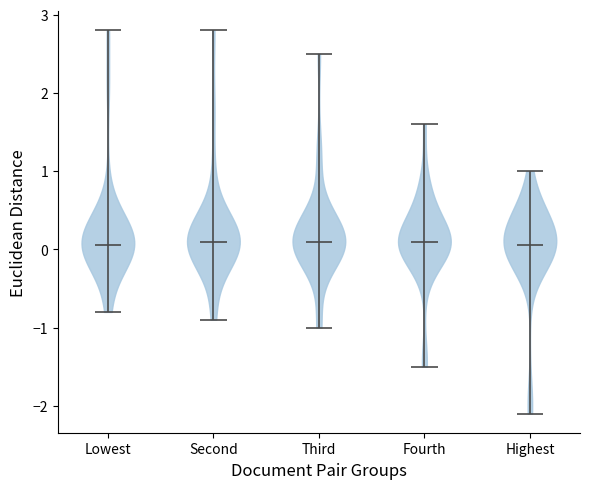

Reading left to right, read every violin against the y-axis: where its median line is, and the lowest and highest points it reaches. The values are not printed on the chart, so give them approximately, as read against the axis.

Lowest: median line 0.1, lowest point -0.8, highest point 2.8
Second: median line 0.1, lowest point -0.9, highest point 2.8
Third: median line 0.1, lowest point -1.0, highest point 2.5
Fourth: median line 0.1, lowest point -1.5, highest point 1.6
Highest: median line 0.1, lowest point -2.1, highest point 1.0